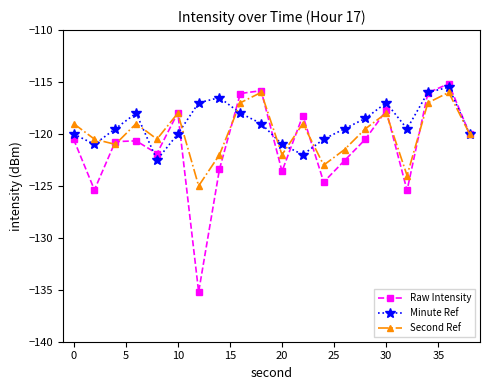

Which series has the largest range (max minus min)?

Raw Intensity